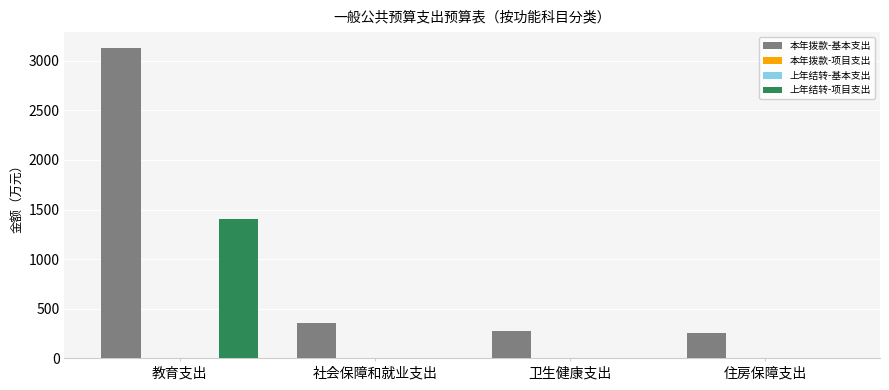

Which label corresponds to the largest value in the chart?

教育支出